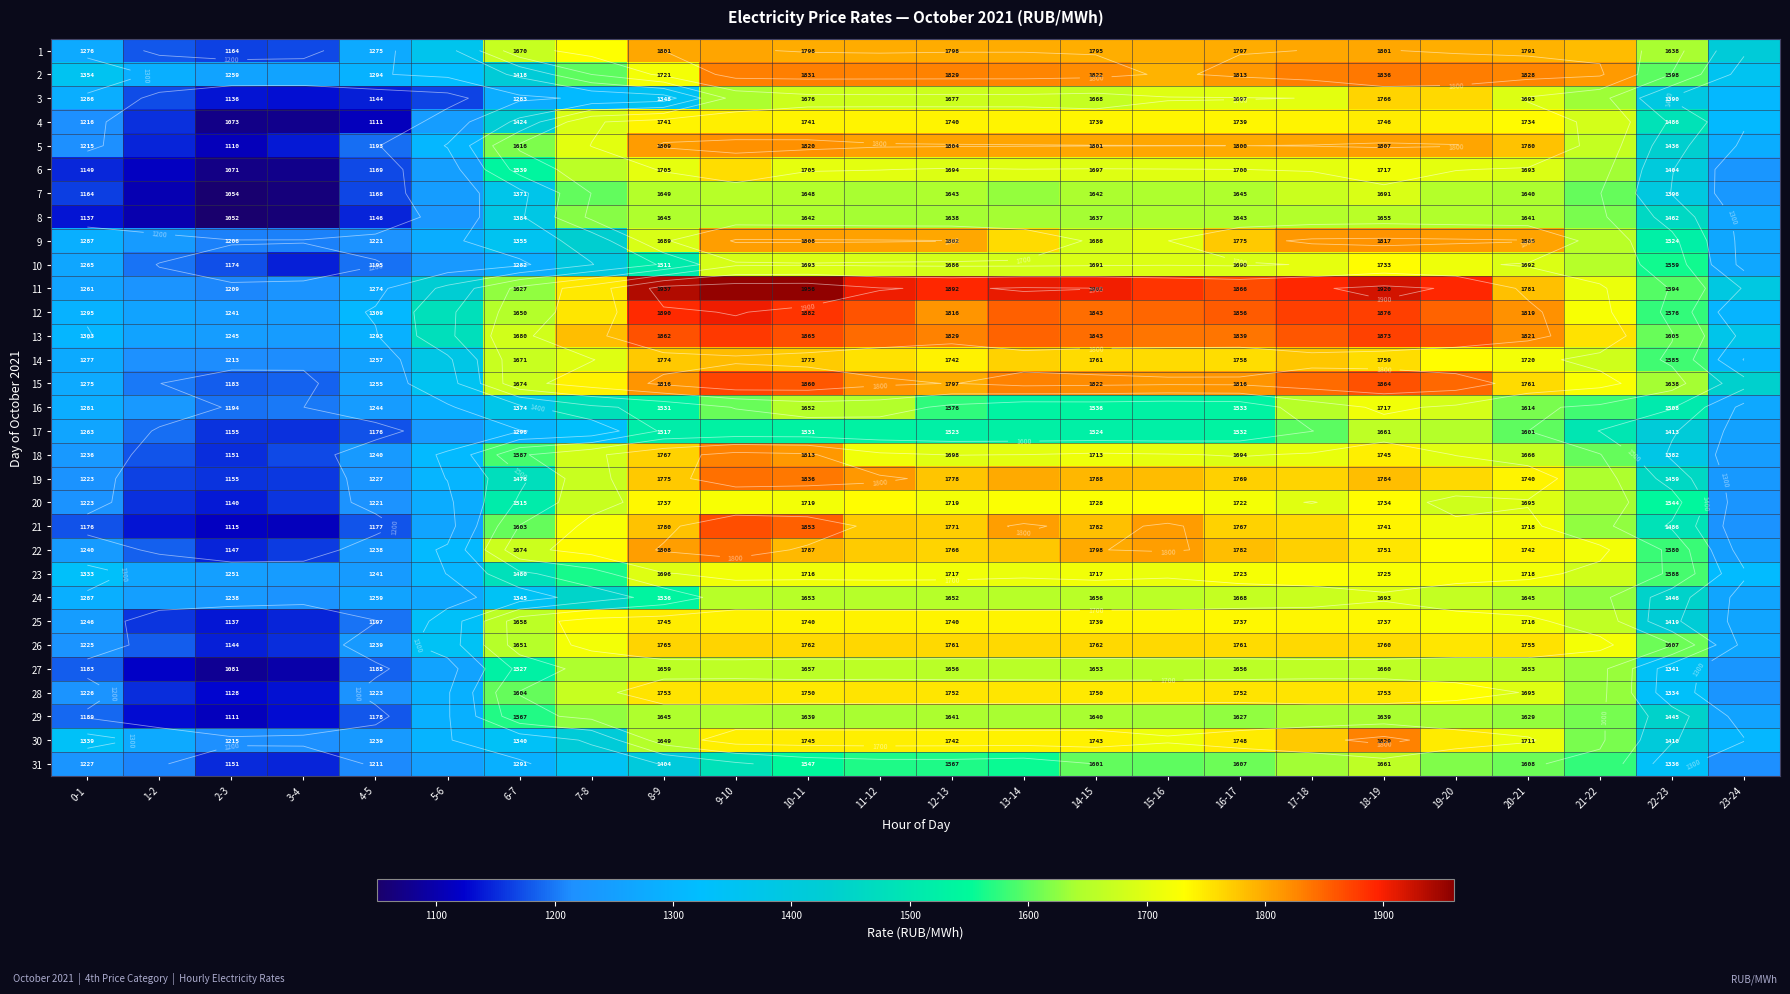

The value of 18 at 17-18 is 564.4. True or false?

False